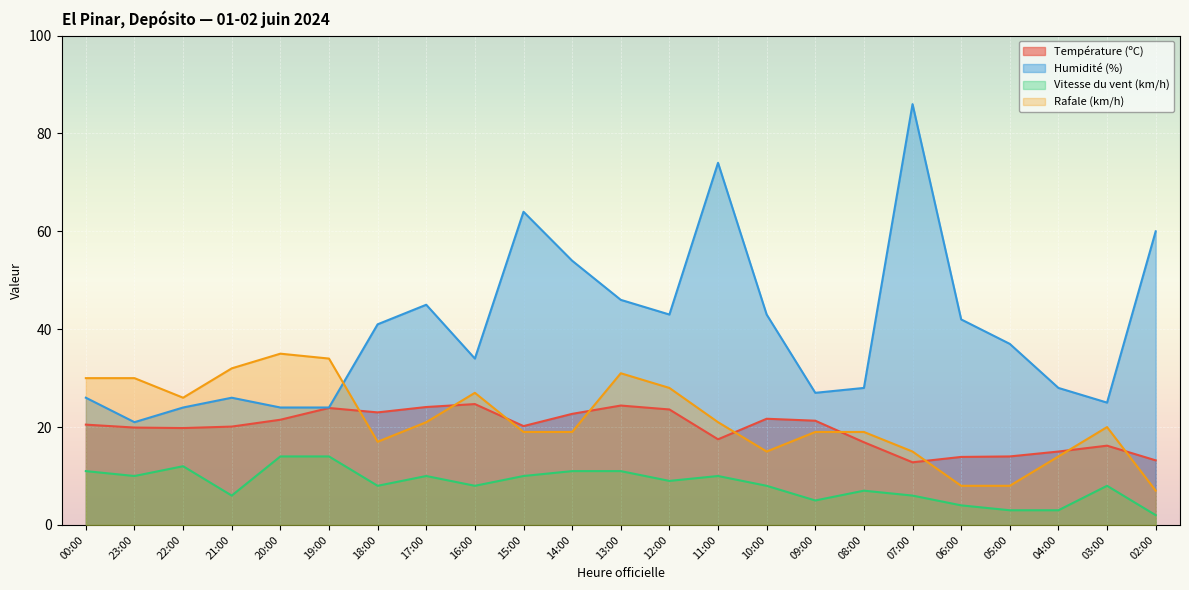

Which has a higher value, 11:00 or 14:00?

14:00